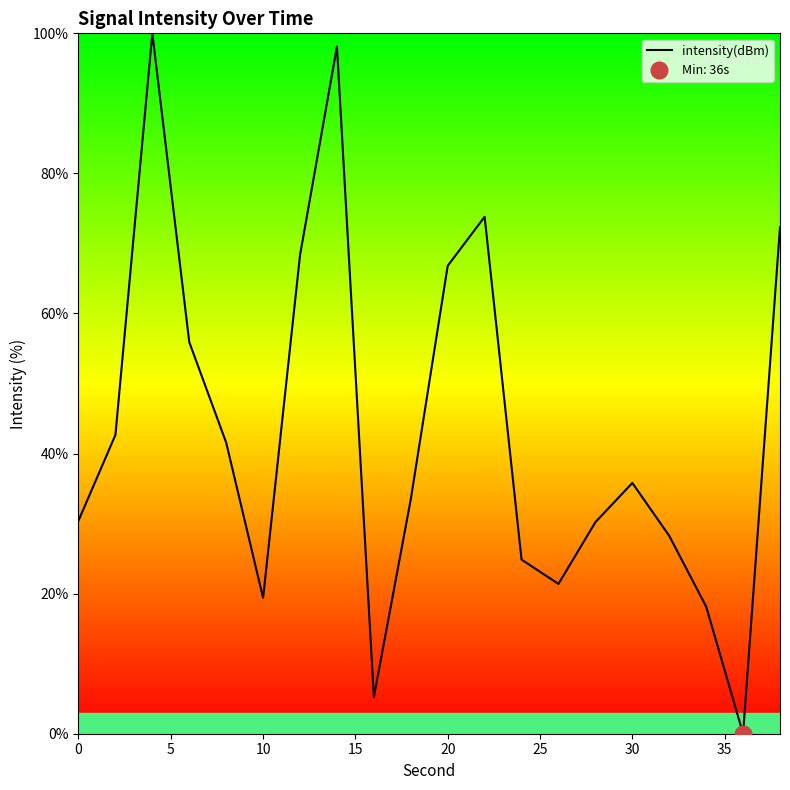

The intensity(dBm) series shows 30.4 at 0. True or false?

True